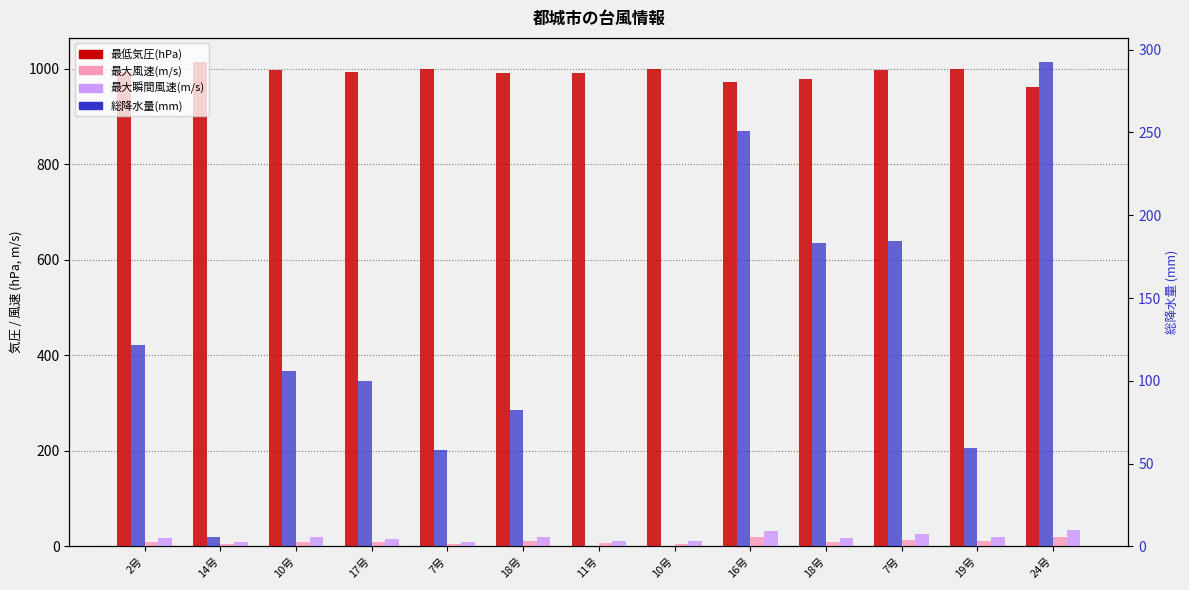

At which label does 最低気圧(hPa) reach its minimum?

24号